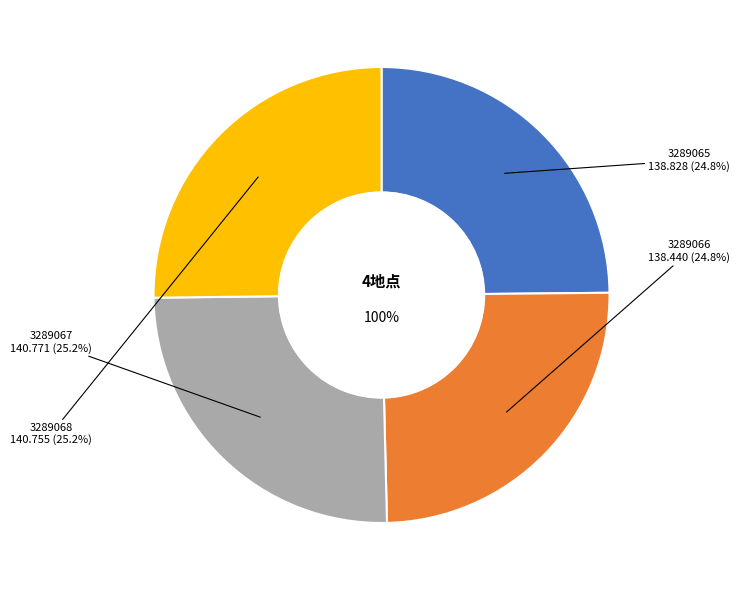

Approximately how many times larger is the value at 3289066 compared to 3289067?

1.0